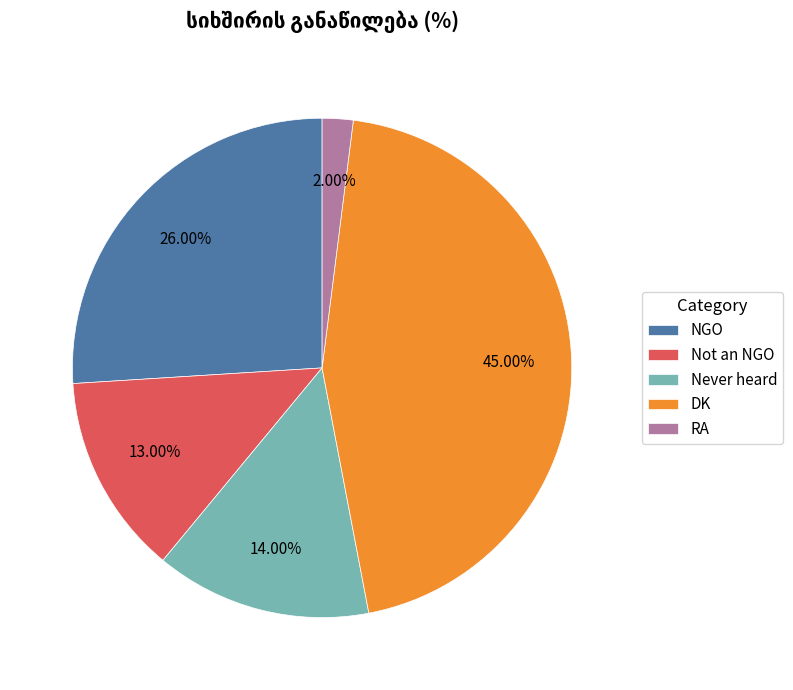

To the nearest percent, what is the difference between the Not an NGO and NGO slice percentages?

13%